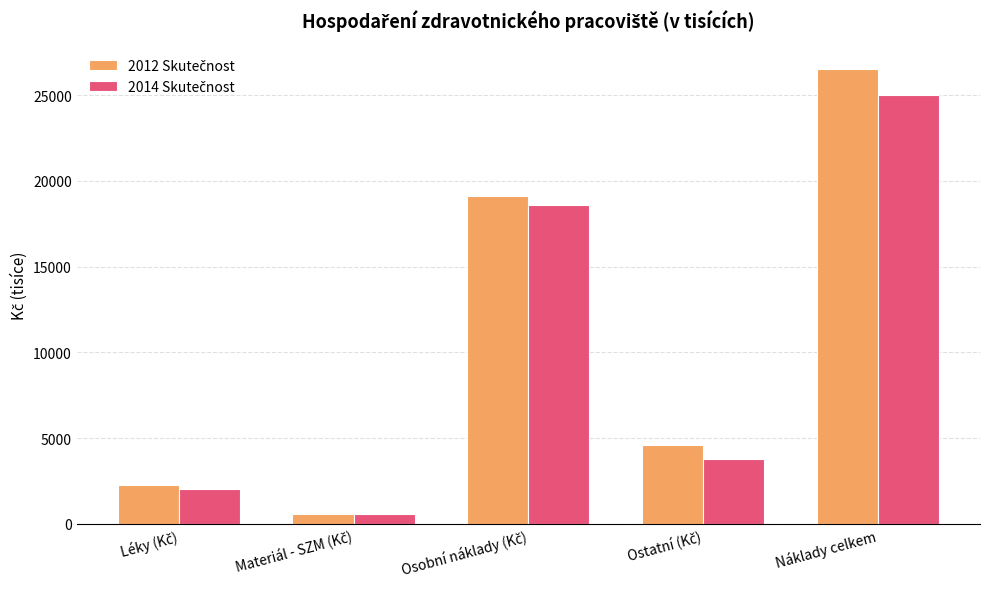

At which category is the sum across all series the highest?

Náklady celkem